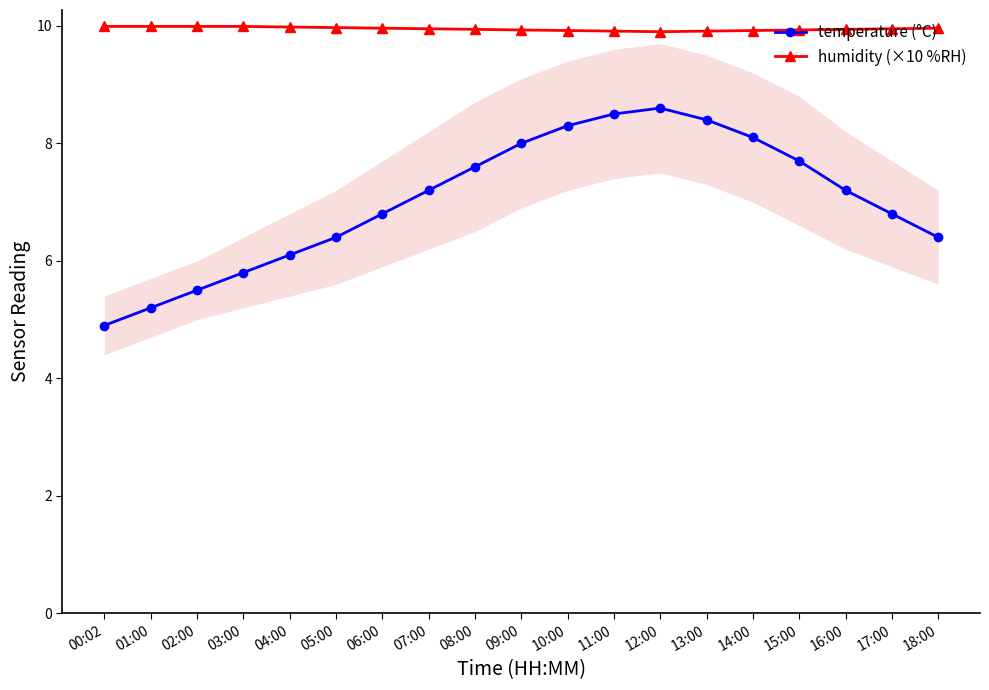

True or false: temperature (°C) and humidity (×10 %RH) intersect in this chart.

False